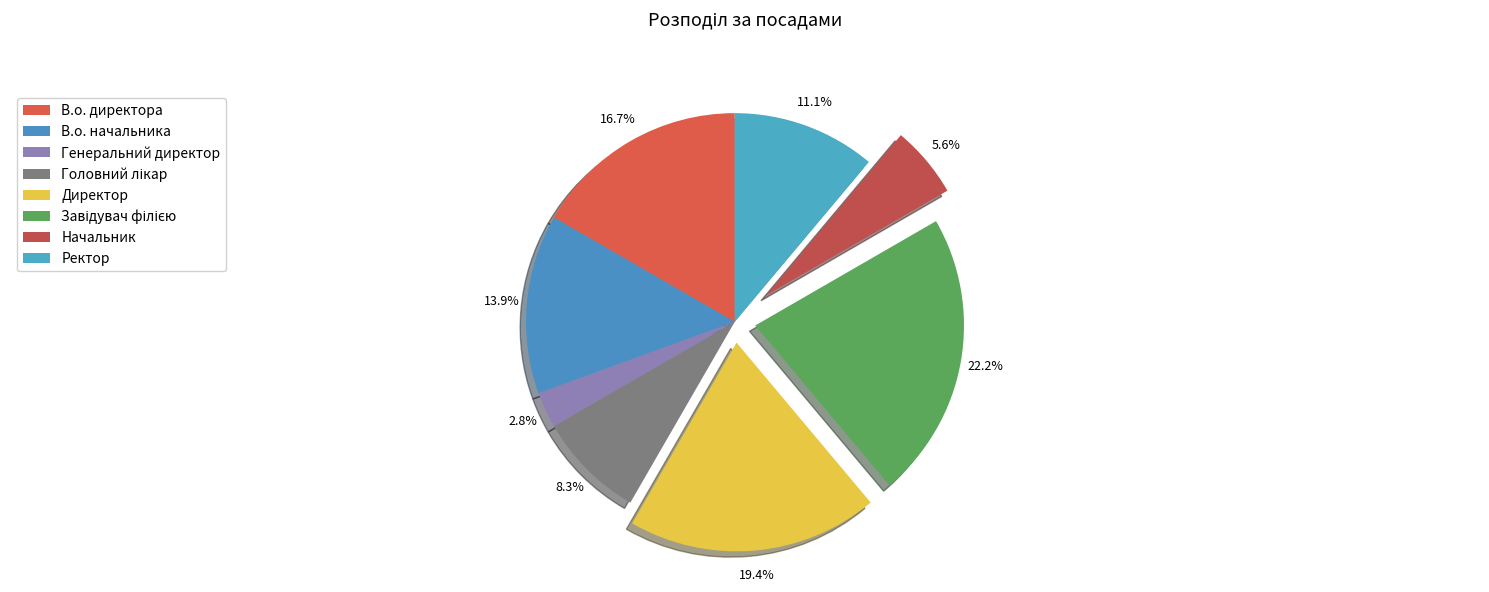

Between Головний лікар and Директор, which is larger?

Директор